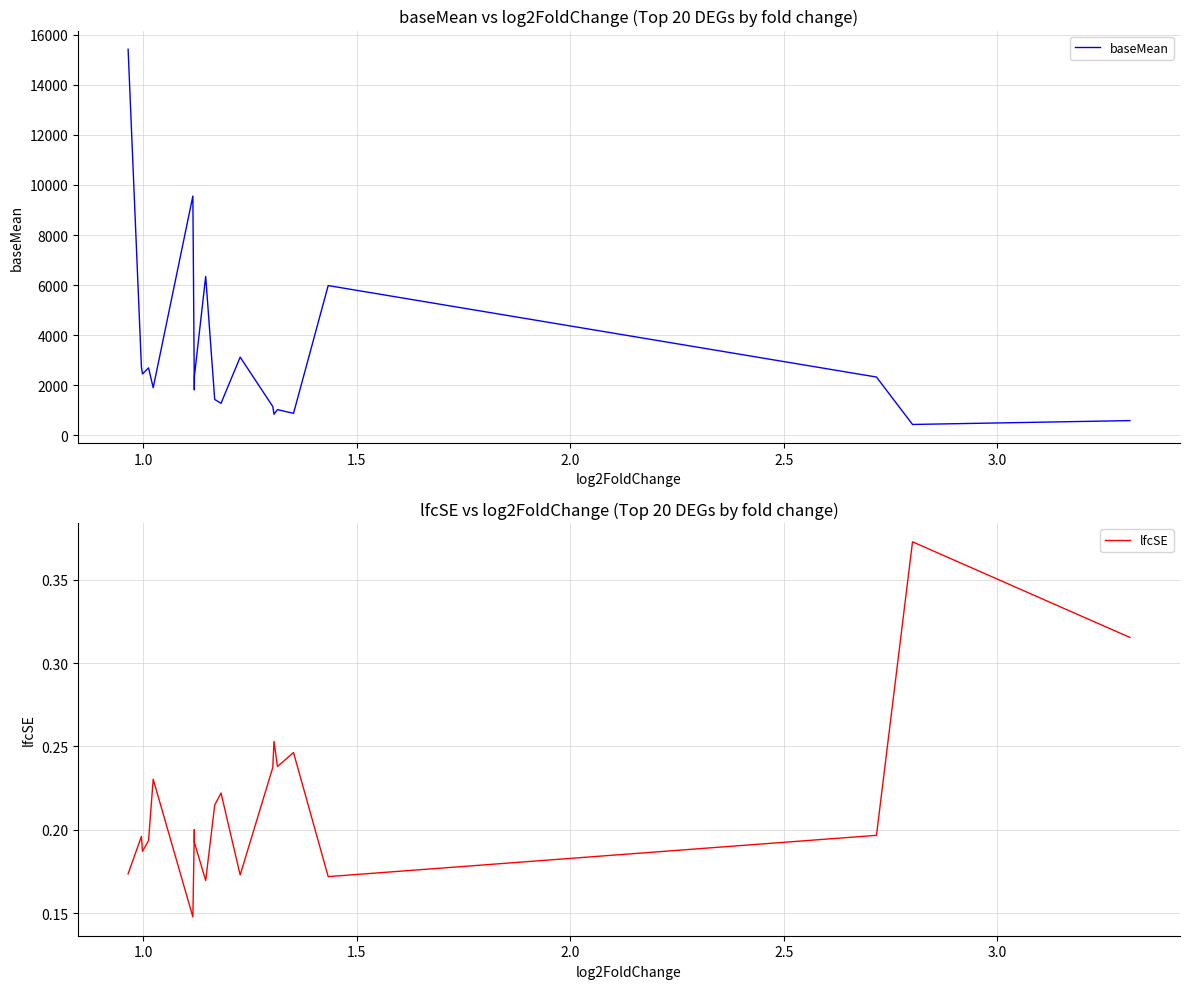

What are all the series names shown in the legend?

baseMean, lfcSE